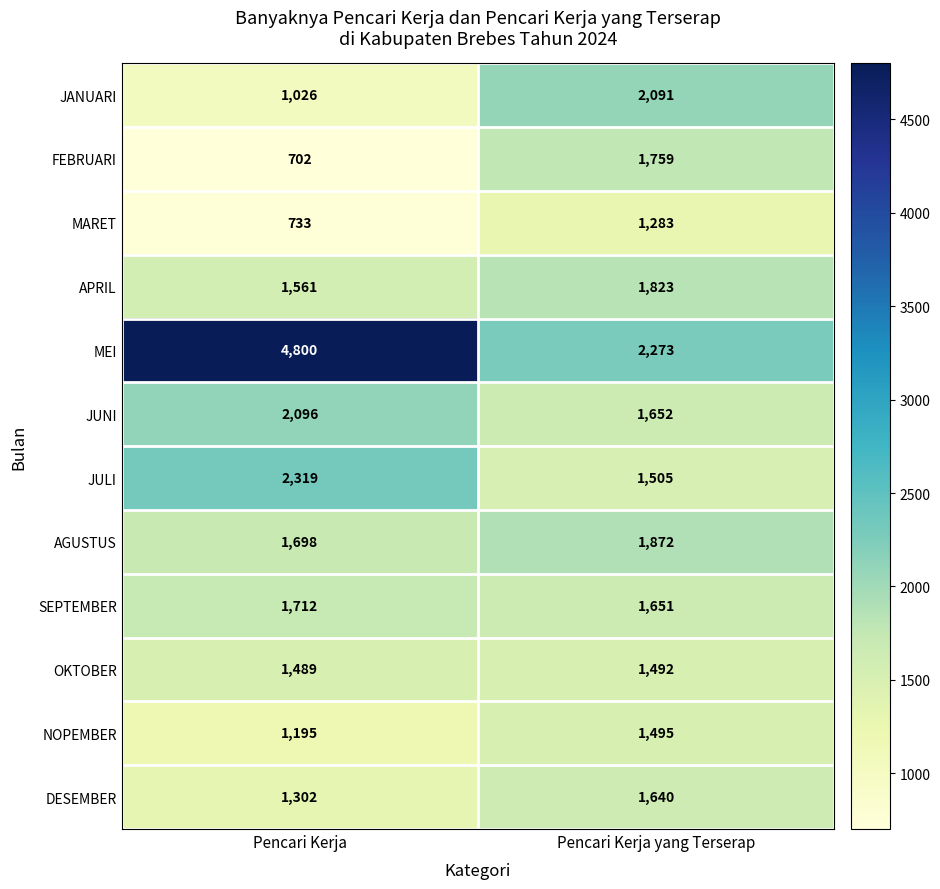

True or false: SEPTEMBER has a value of 1712 at Pencari Kerja.

True